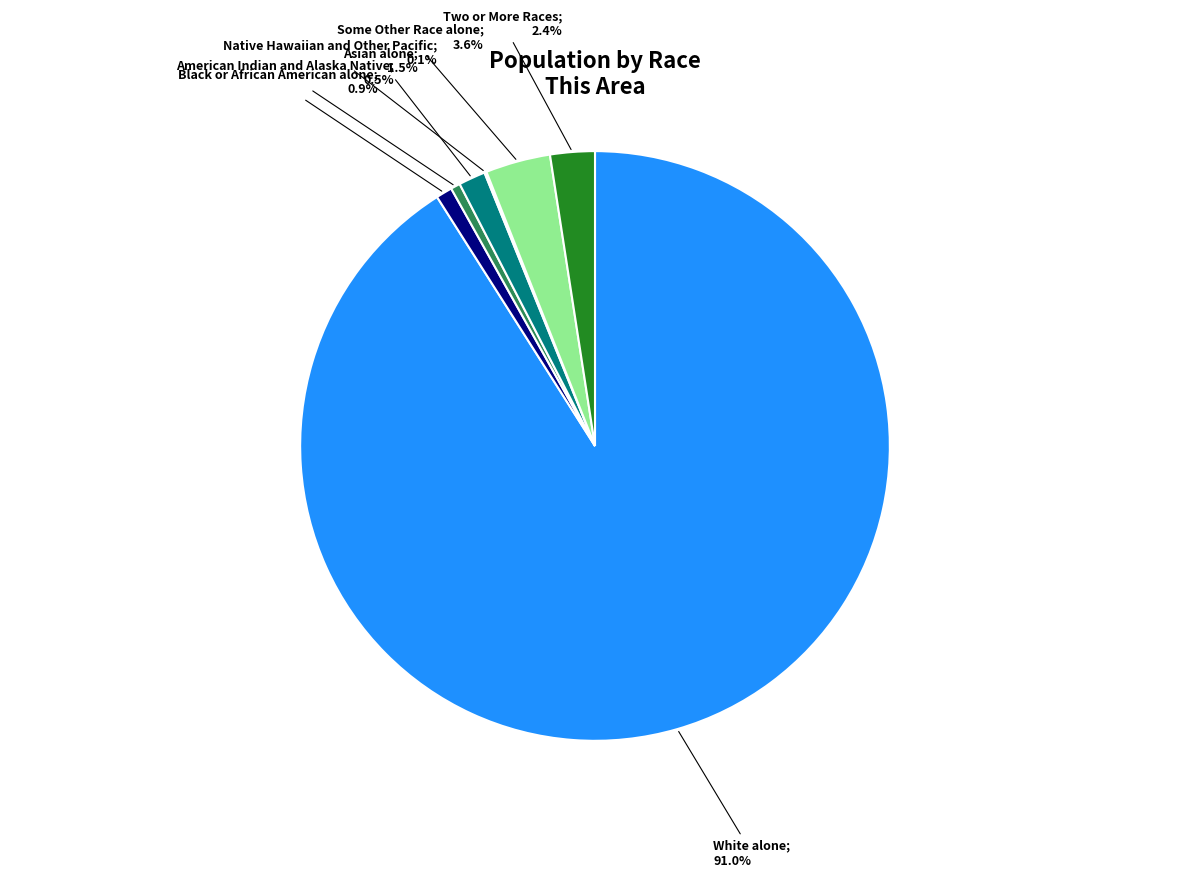

Is there a majority slice in this chart?

Yes